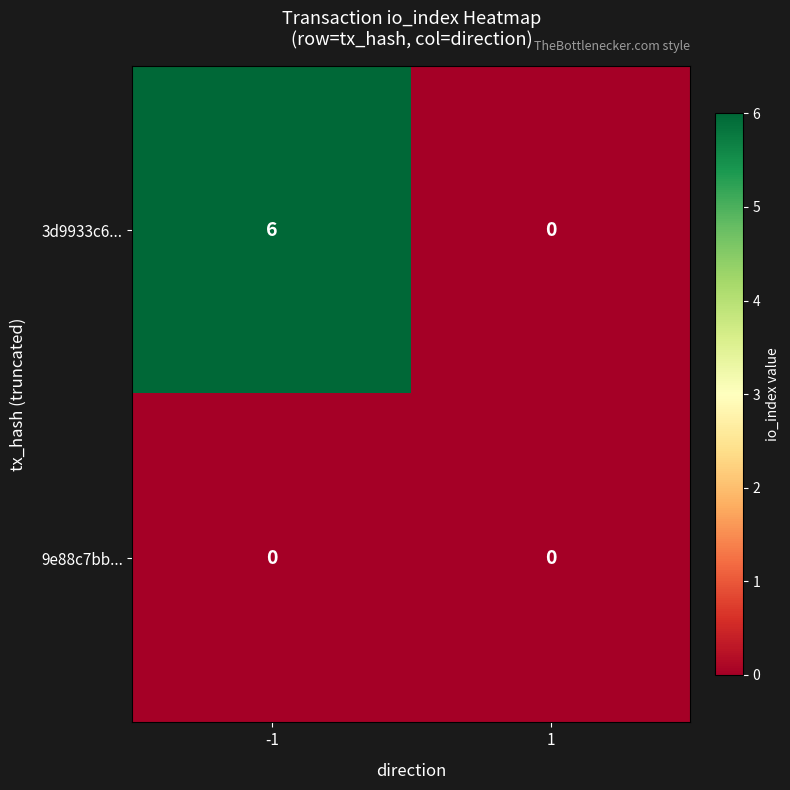

True or false: 3d9933c6... has a value of 6 at -1.

True